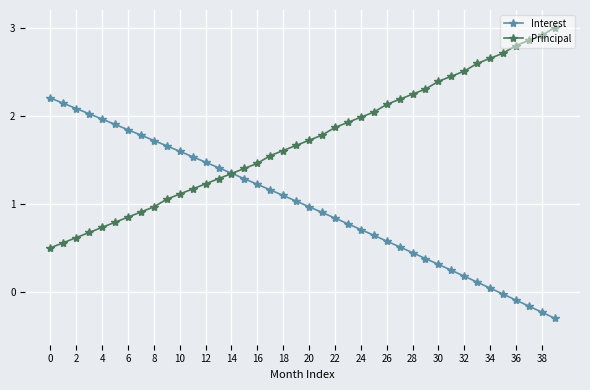

How many values in the Interest series exceed 1?

20